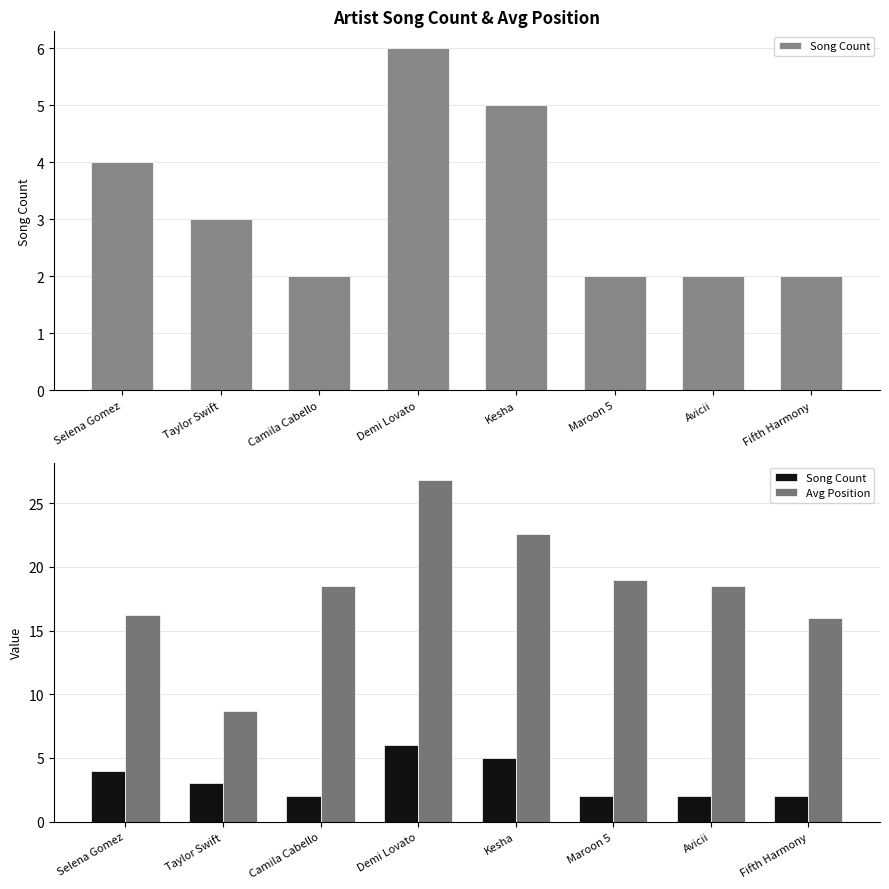

At which category is the sum across all series the highest?

Demi Lovato